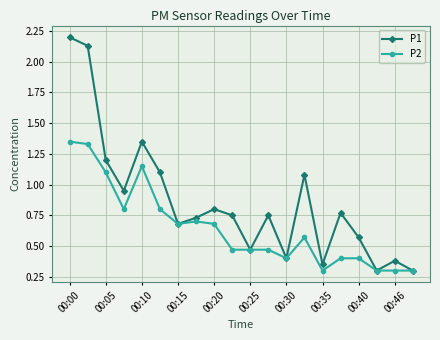

Which series has the largest range (max minus min)?

P1